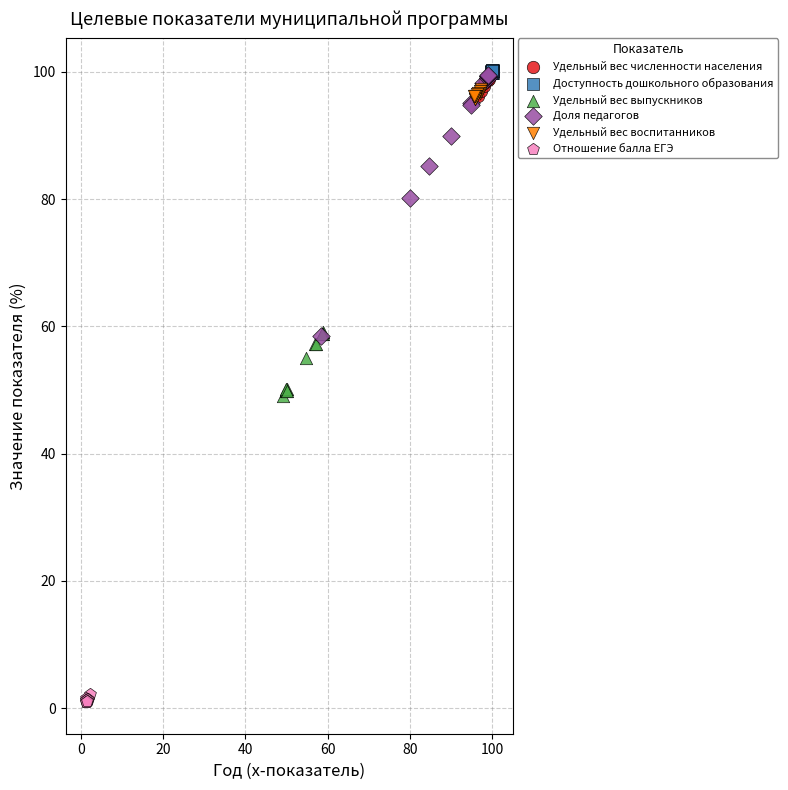

What are all the series names shown in the legend?

Удельный вес численности населения, Доступность дошкольного образования, Удельный вес выпускников, Доля педагогов, Удельный вес воспитанников, Отношение балла ЕГЭ